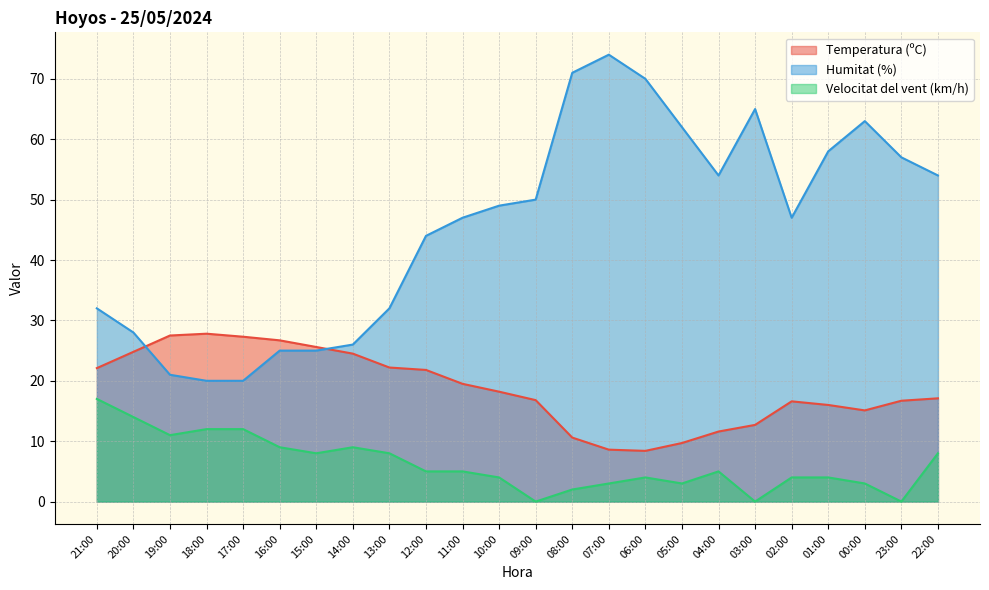

What are all the series names shown in the legend?

Temperatura (ºC), Humitat (%), Velocitat del vent (km/h)